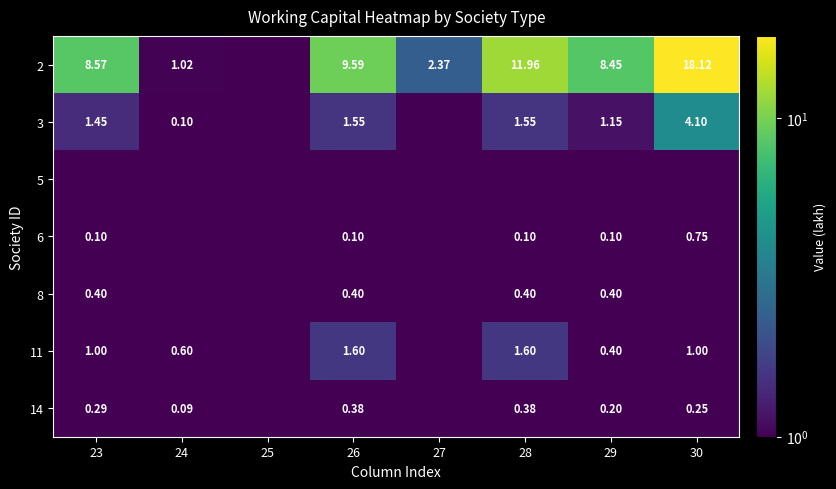

Which series has the largest total across all categories?

2